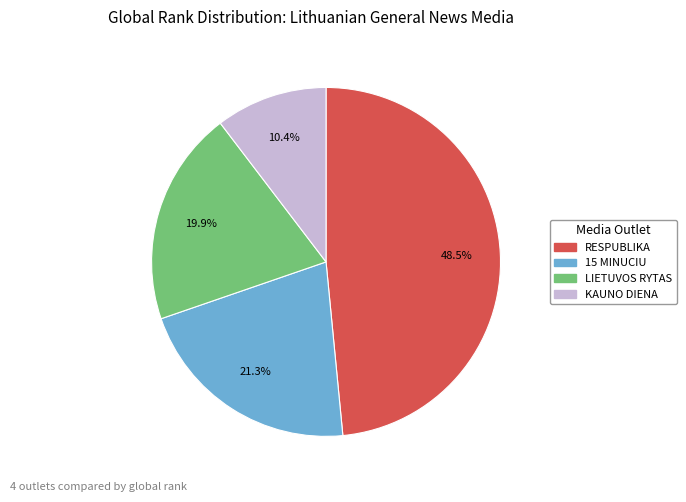

Do 15 MINUCIU and RESPUBLIKA together represent more than half of the pie?

Yes